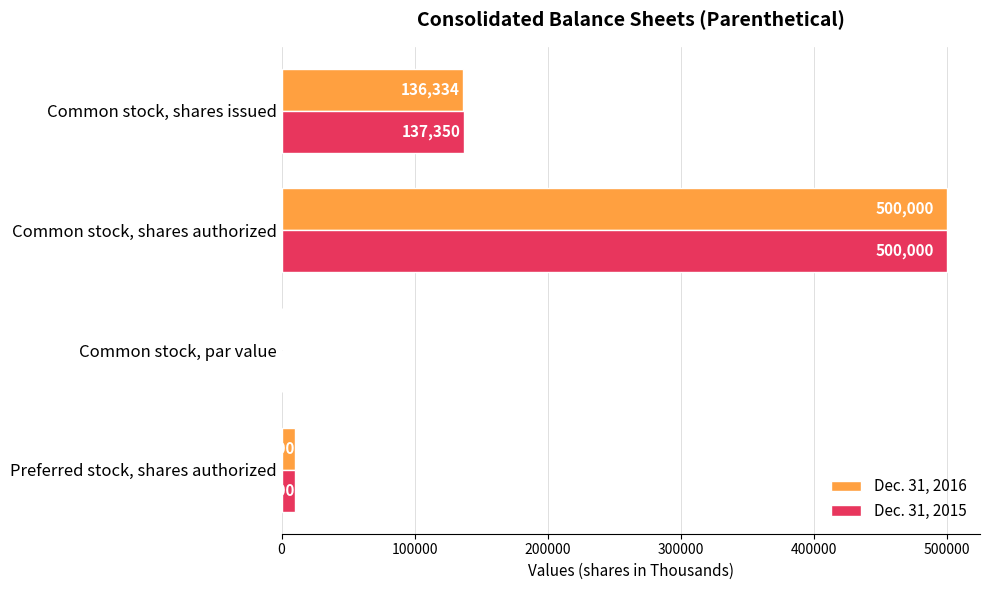

What is the greatest value displayed?

500000.0